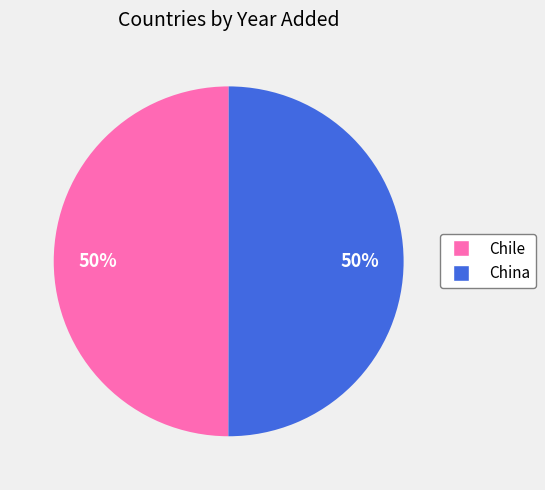

What is the ratio of the value at Chile to the value at China?

1.0